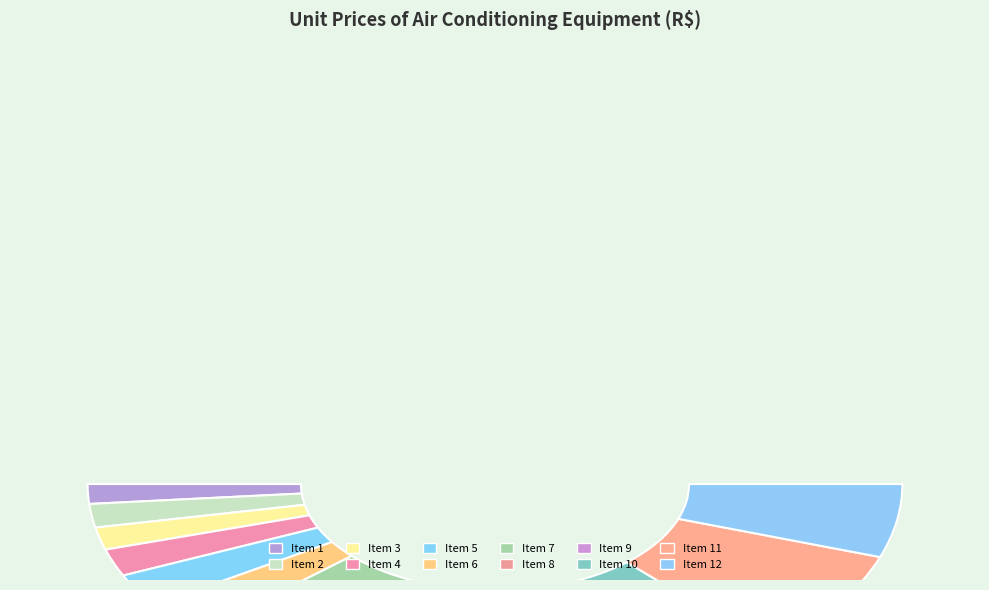

Is there any slice that represents more than half of the pie?

No